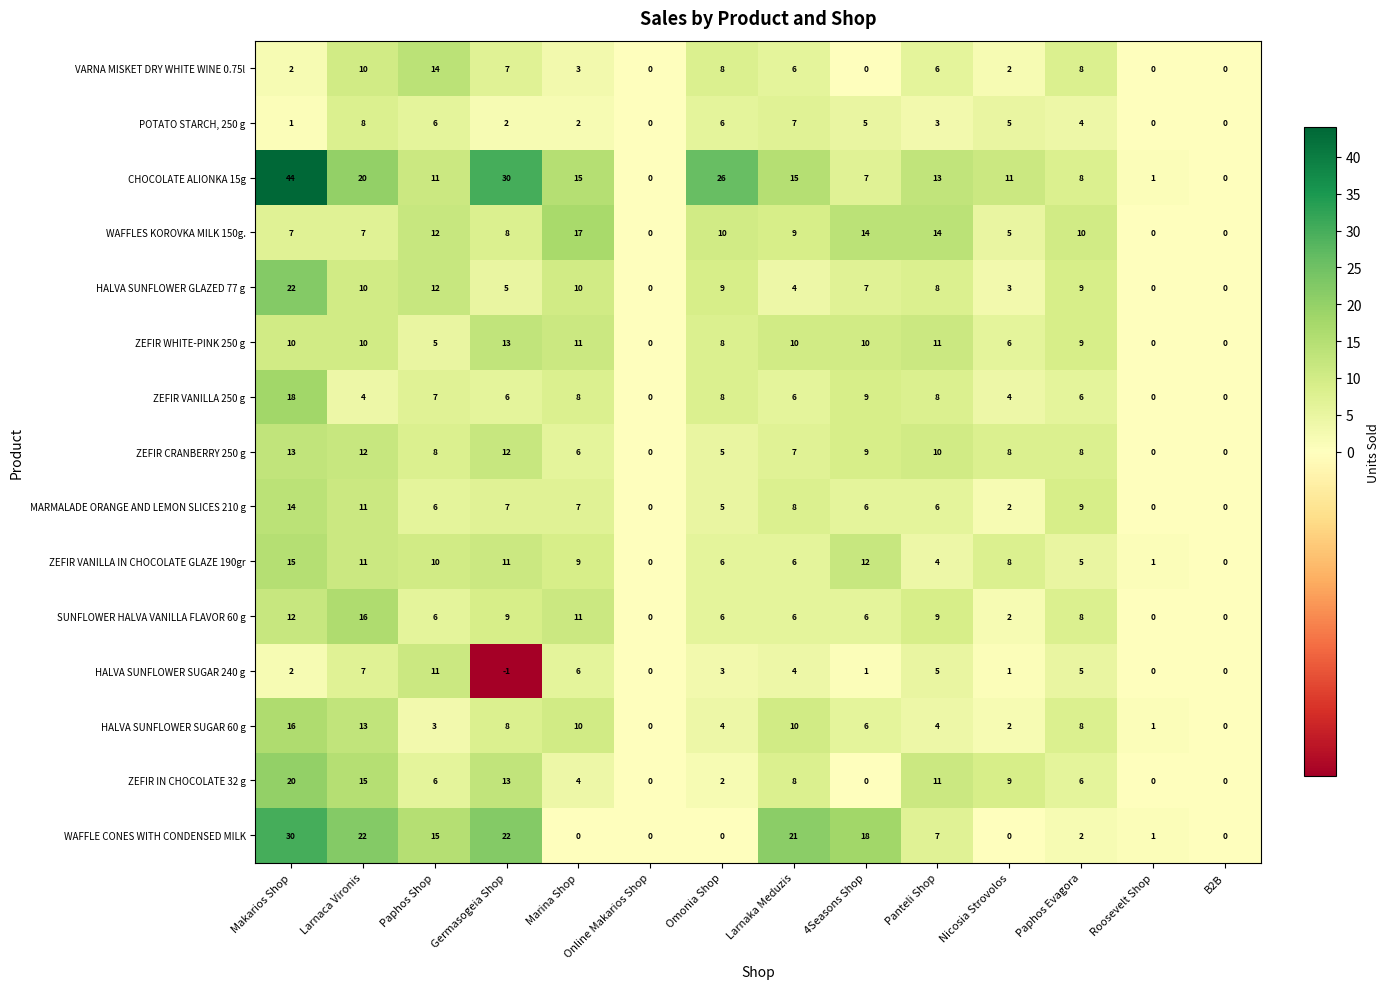

Which series changed the most between Makarios Shop and Larnaka Meduzis?

CHOCOLATE ALIONKA 15g